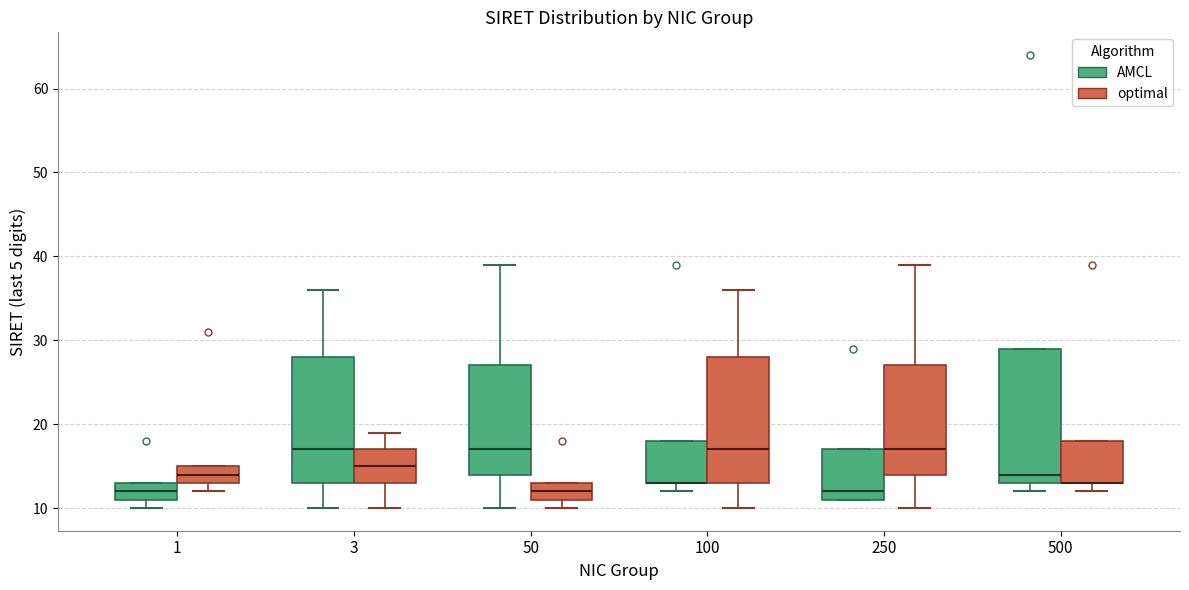

Reading left to right, read every box against the y-axis: the position of its median line, the range the box covers, and the ends of its whiskers. The values are not printed on the chart, so give them approximately, as read against the axis.

1 (AMCL): median 12, box 11 to 13, whiskers 10 to 13
1 (optimal): median 14, box 13 to 15, whiskers 12 to 15
3 (AMCL): median 17, box 13 to 28, whiskers 10 to 36
3 (optimal): median 15, box 13 to 17, whiskers 10 to 19
50 (AMCL): median 17, box 14 to 27, whiskers 10 to 39
50 (optimal): median 12, box 11 to 13, whiskers 10 to 13
100 (AMCL): median 13 (drawn on the box's lower edge), box 13 to 18, whiskers 12 to 18
100 (optimal): median 17, box 13 to 28, whiskers 10 to 36
250 (AMCL): median 12, box 11 to 17, whiskers 11 to 17
250 (optimal): median 17, box 14 to 27, whiskers 10 to 39
500 (AMCL): median 14, box 13 to 29, whiskers 12 to 29
500 (optimal): median 13 (drawn on the box's lower edge), box 13 to 18, whiskers 12 to 18